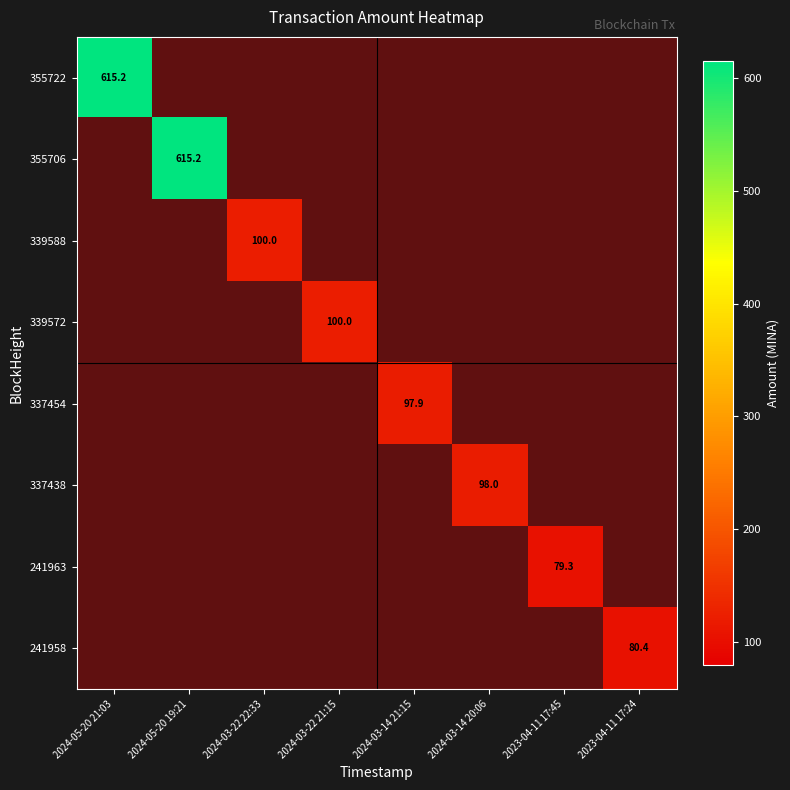

How many values in the 241958 series exceed 0?

1